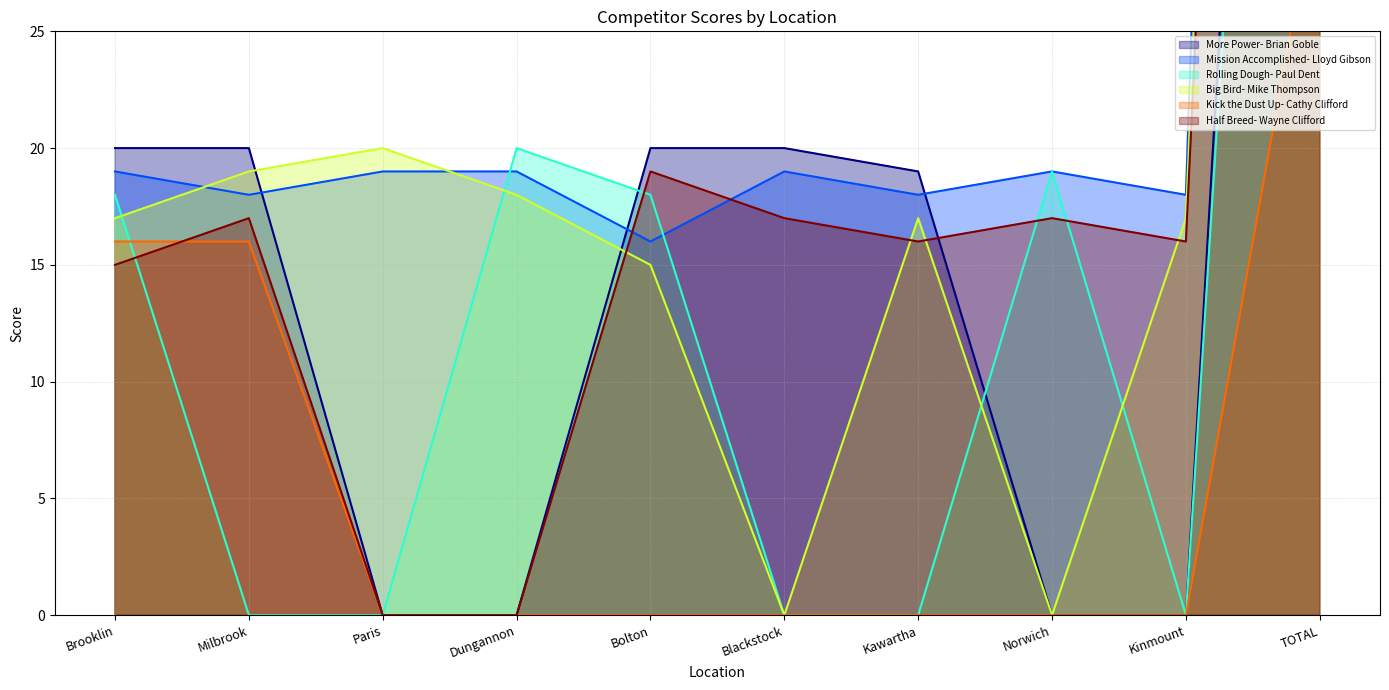

What is the total value across all series at Dungannon?

57